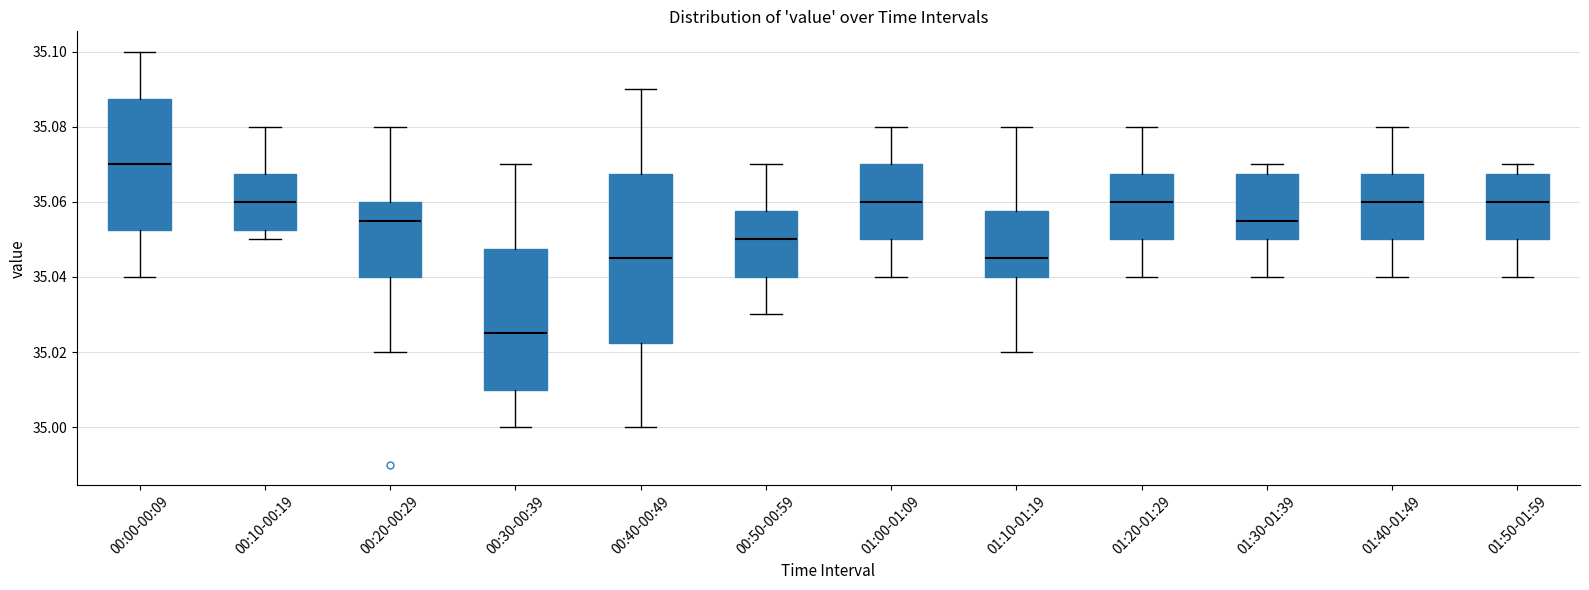

Where is the upper edge of the box for 01:30-01:39 on the y-axis? The values are not printed on the chart, so give them approximately, as read against the axis.

35.068